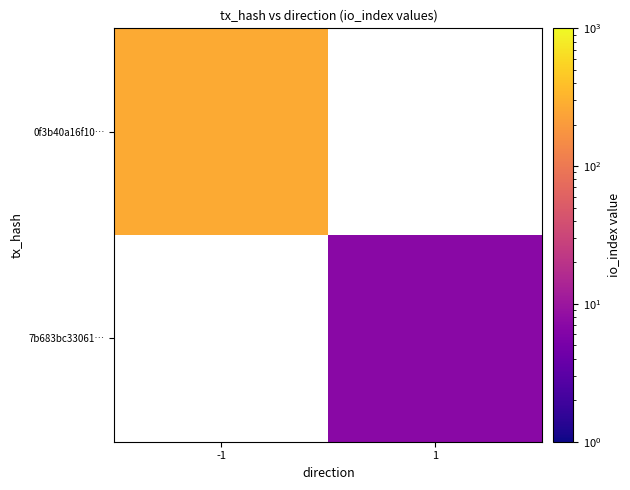

Which category has the lowest value across all series?

1